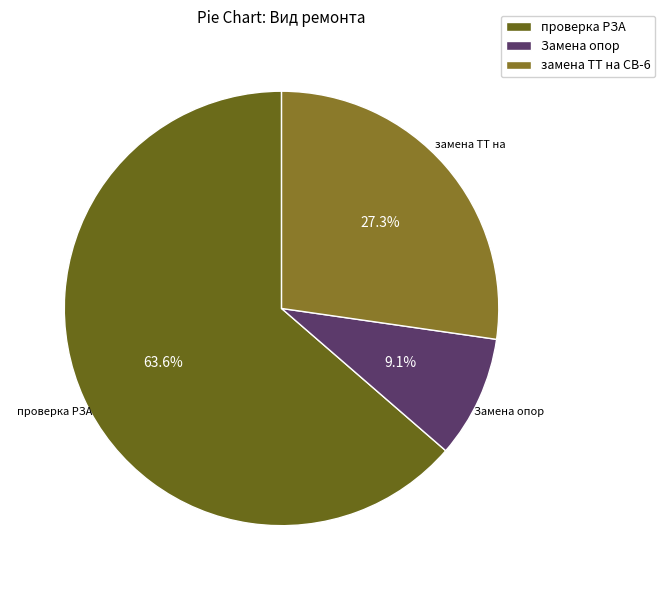

How many slices are in this pie chart?

3